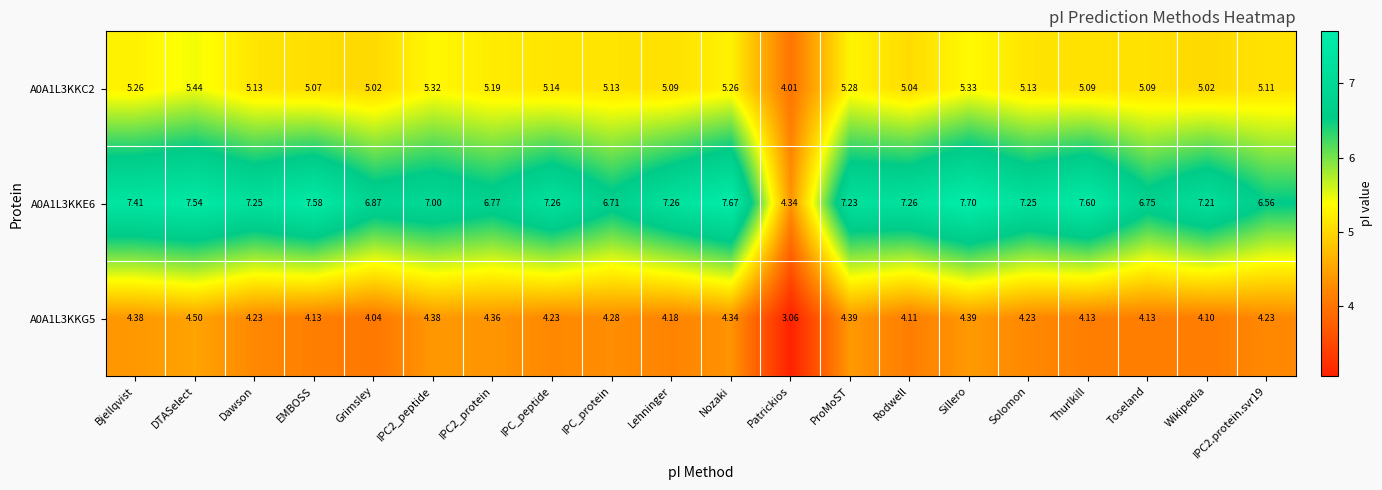

Between IPC2_protein and Nozaki, which series saw the biggest shift?

A0A1L3KKE6